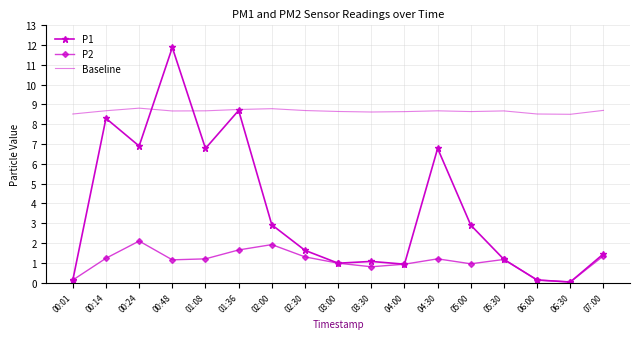

Which series has the largest total across all categories?

Baseline